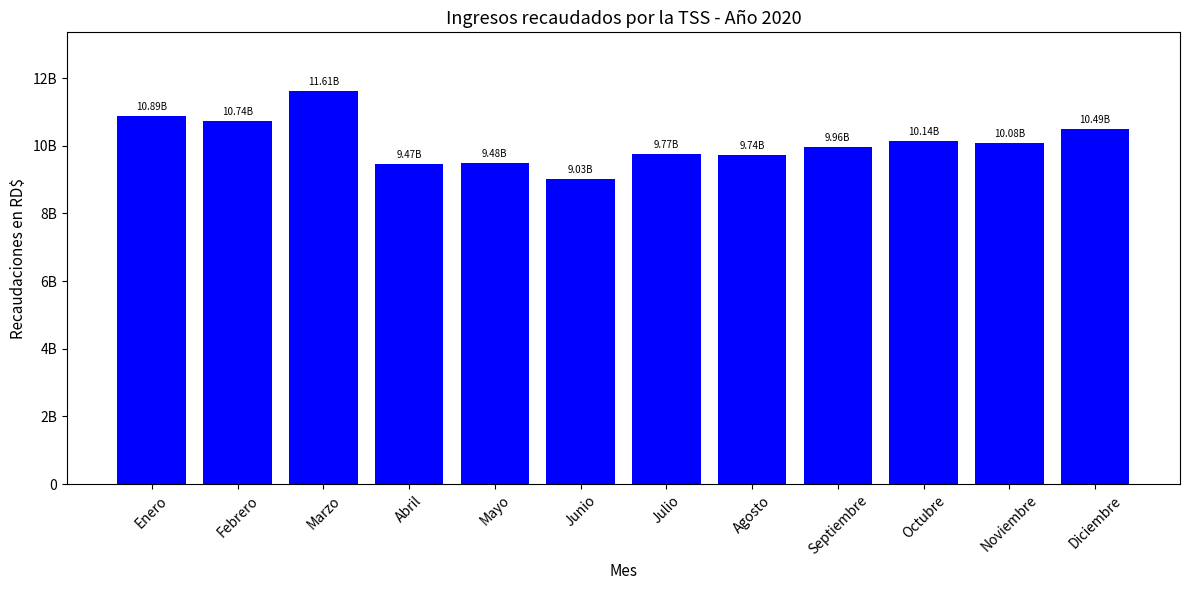

What is the greatest value displayed?

11610593658.0